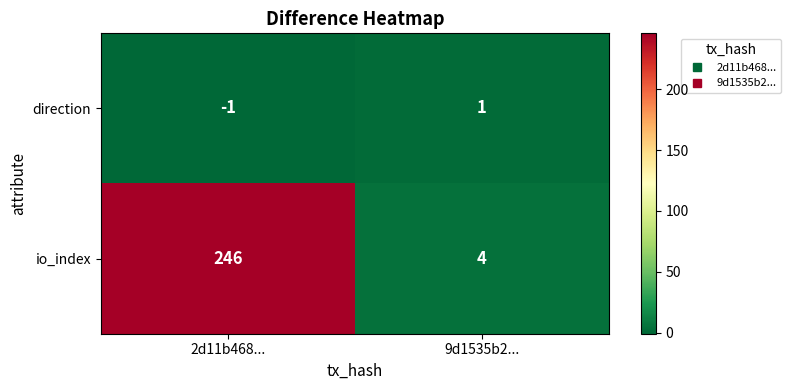

How many data points does each series have?

2